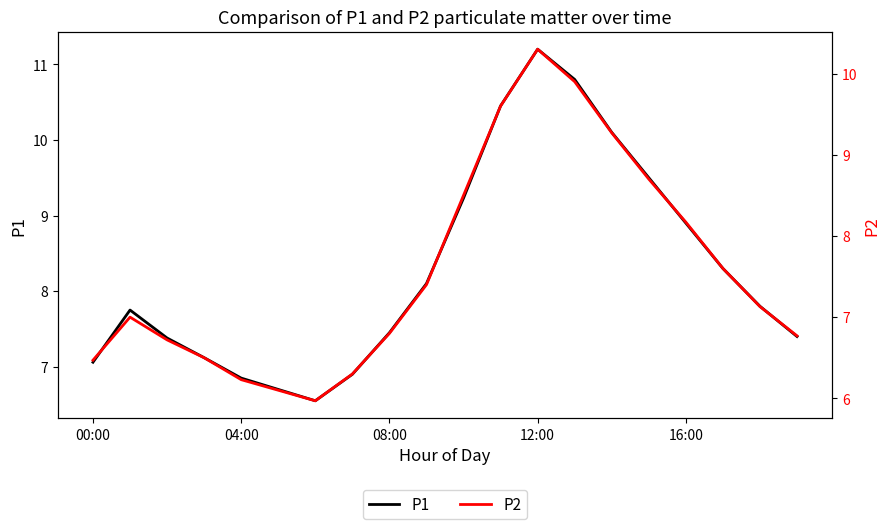

Does the chart have visible grid lines?

No